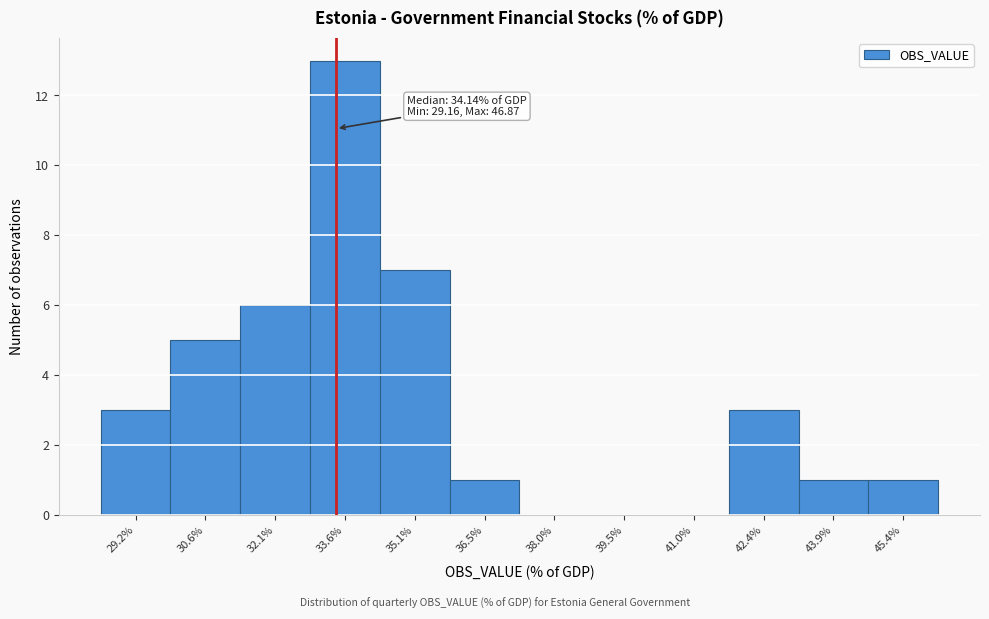

Reading left to right, list all the values displayed in this chart.

29.2%=3	30.6%=5	32.1%=6	33.6%=13	35.1%=7	36.5%=1	38.0%=0	39.5%=0	41.0%=0	42.4%=3	43.9%=1	45.4%=1